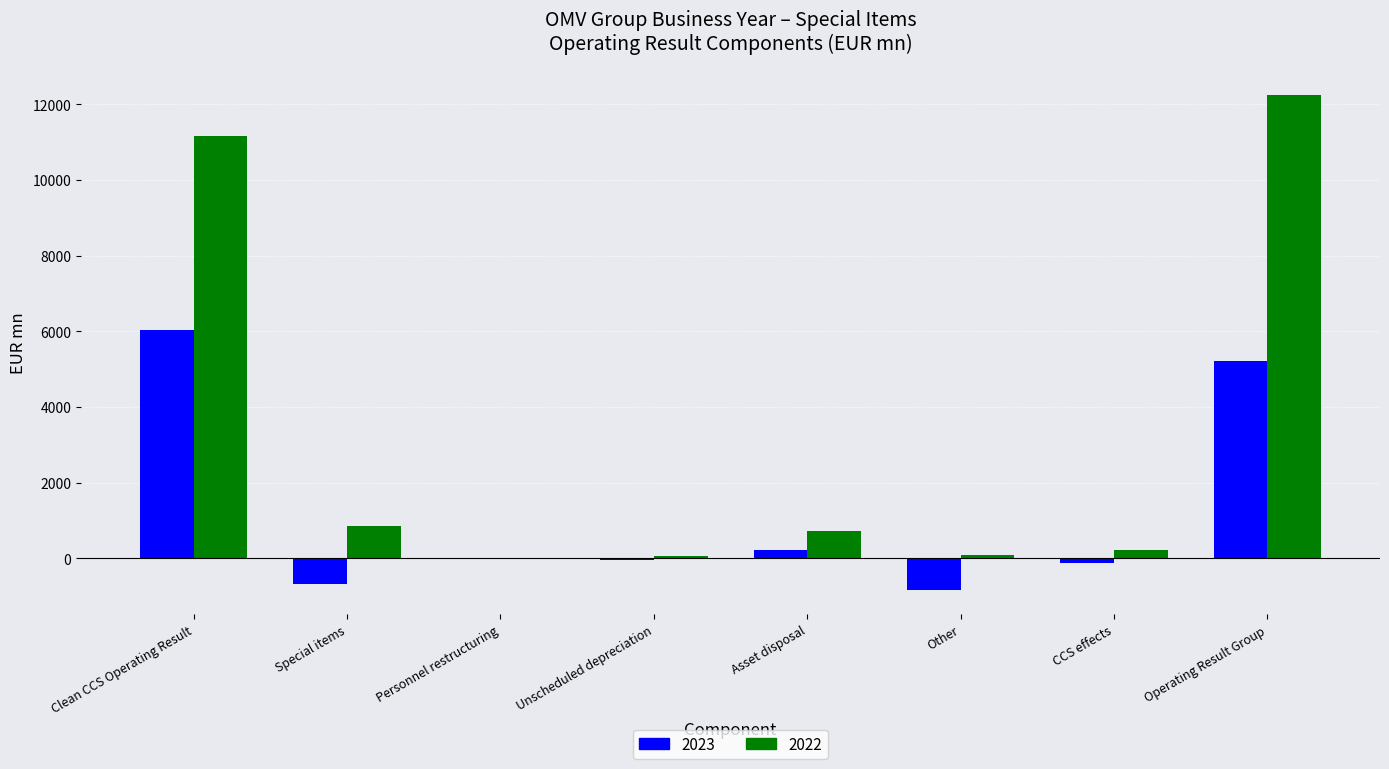

What is the maximum value shown in the chart?

12246